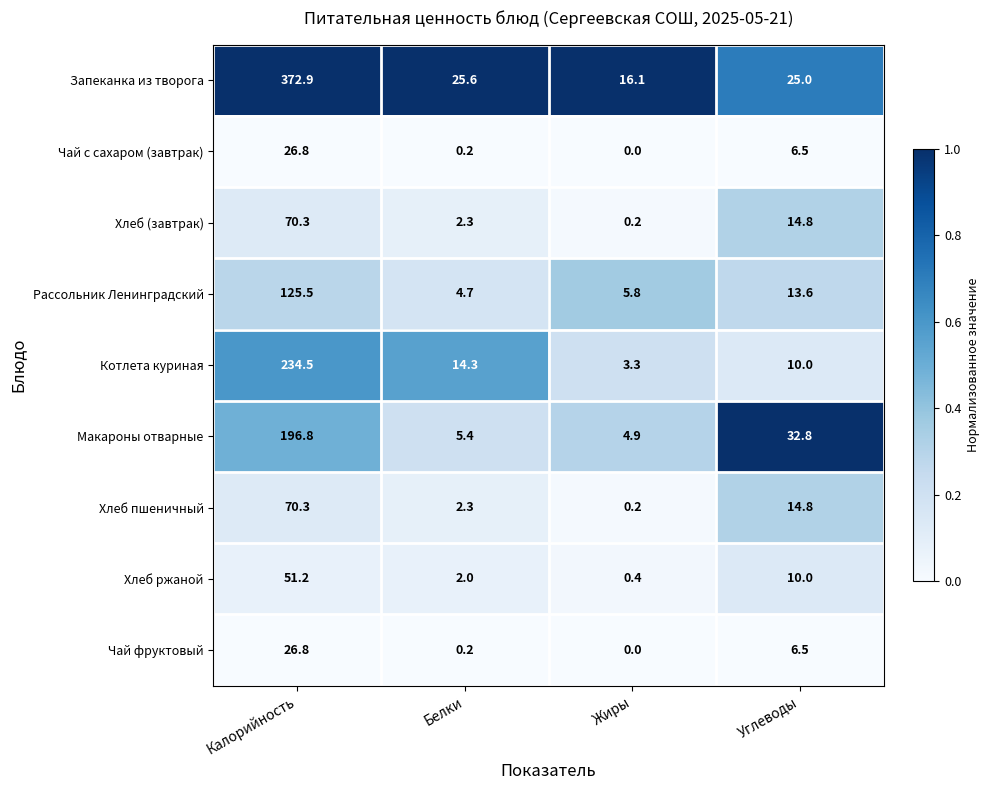

Which series changed the most between Жиры and Углеводы?

Макароны отварные